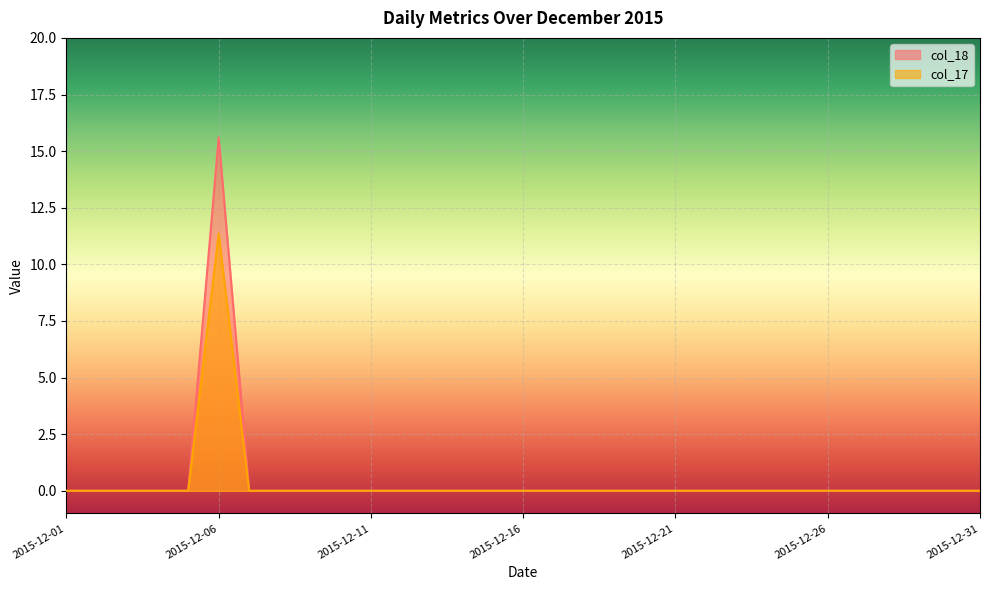

How many values in the col_18 series exceed 0?

1